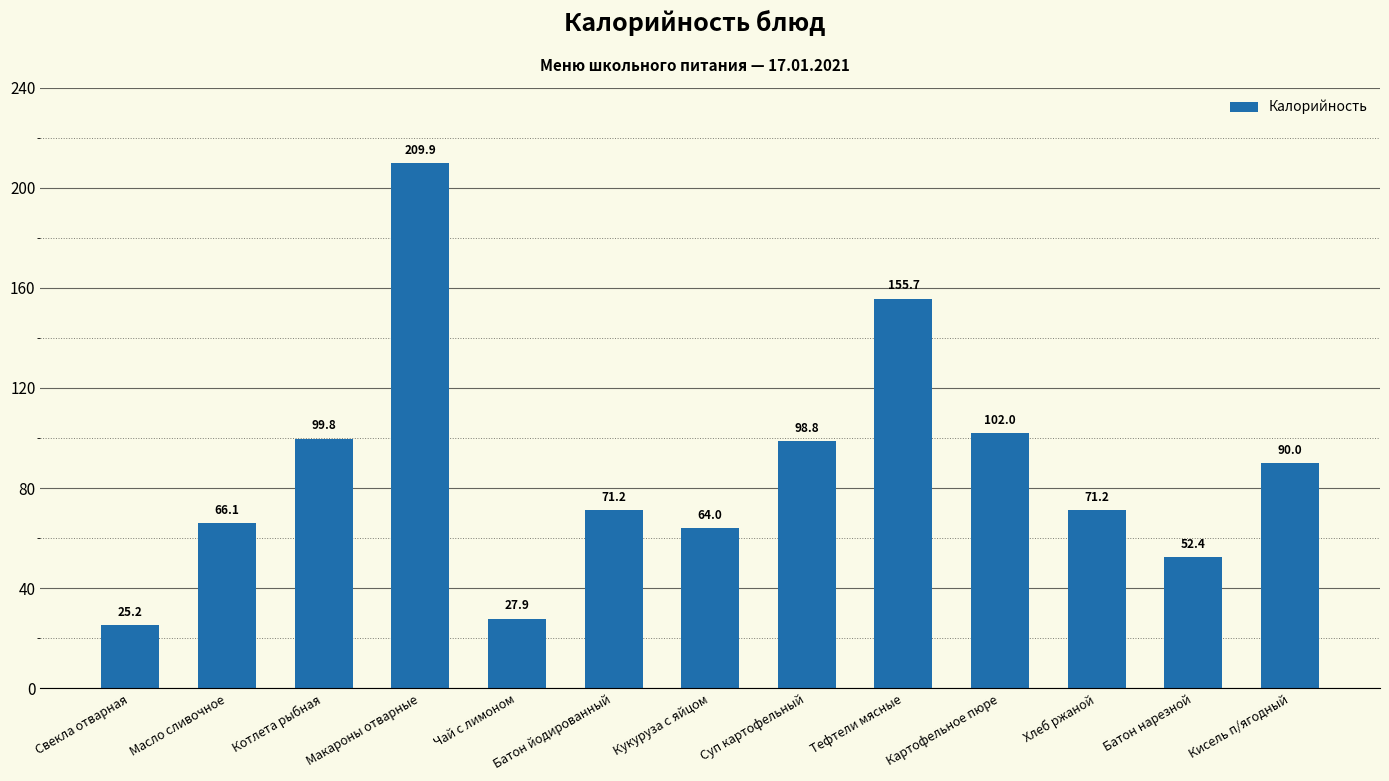

Does the chart contain stacked bars?

No